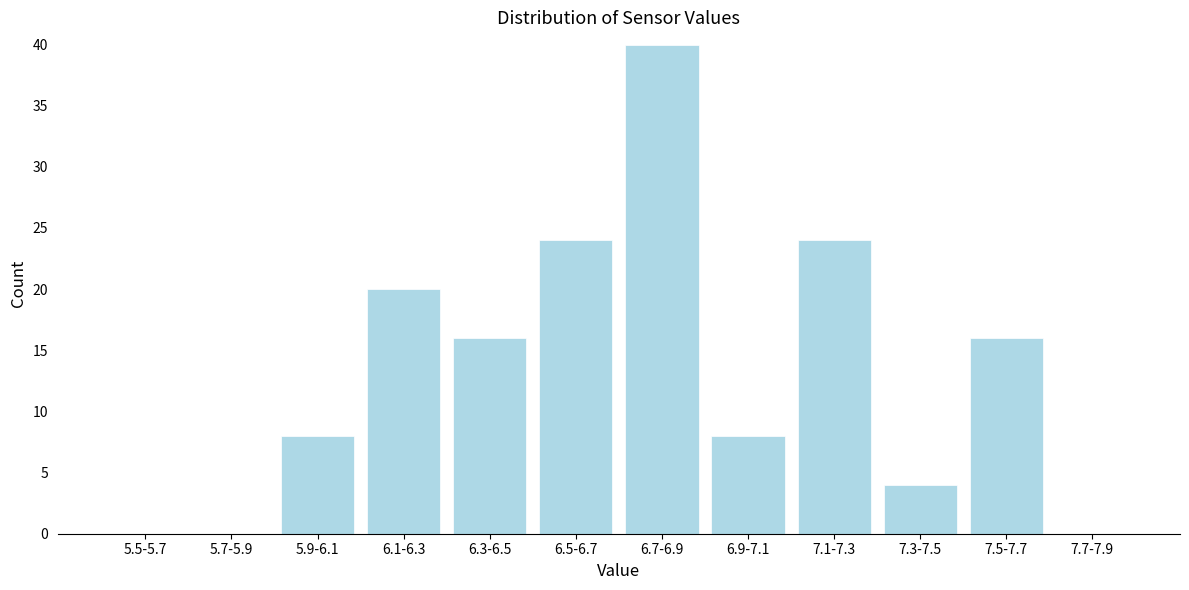

Reading left to right, what are all the values shown in this chart?

5.5-5.7=0	5.7-5.9=0	5.9-6.1=8	6.1-6.3=20	6.3-6.5=16	6.5-6.7=24	6.7-6.9=40	6.9-7.1=8	7.1-7.3=24	7.3-7.5=4	7.5-7.7=16	7.7-7.9=0